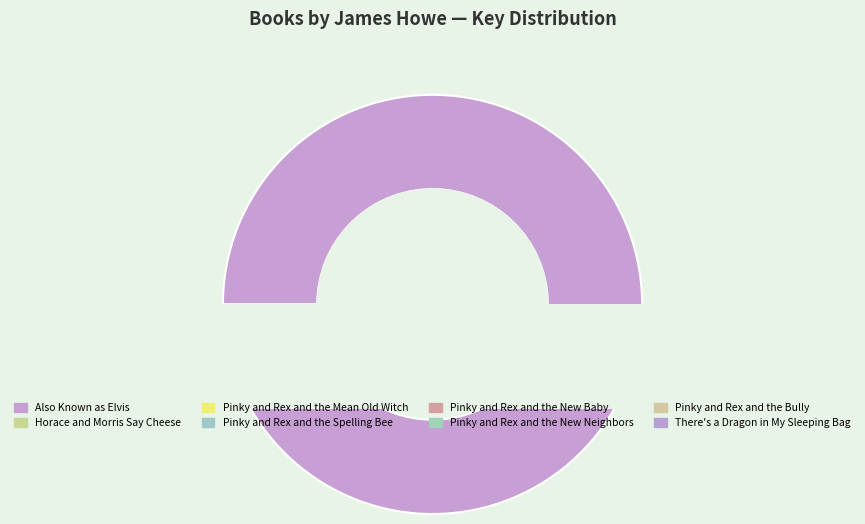

The Pinky and Rex and the New Baby slice represents 12% of the pie. True or false?

False